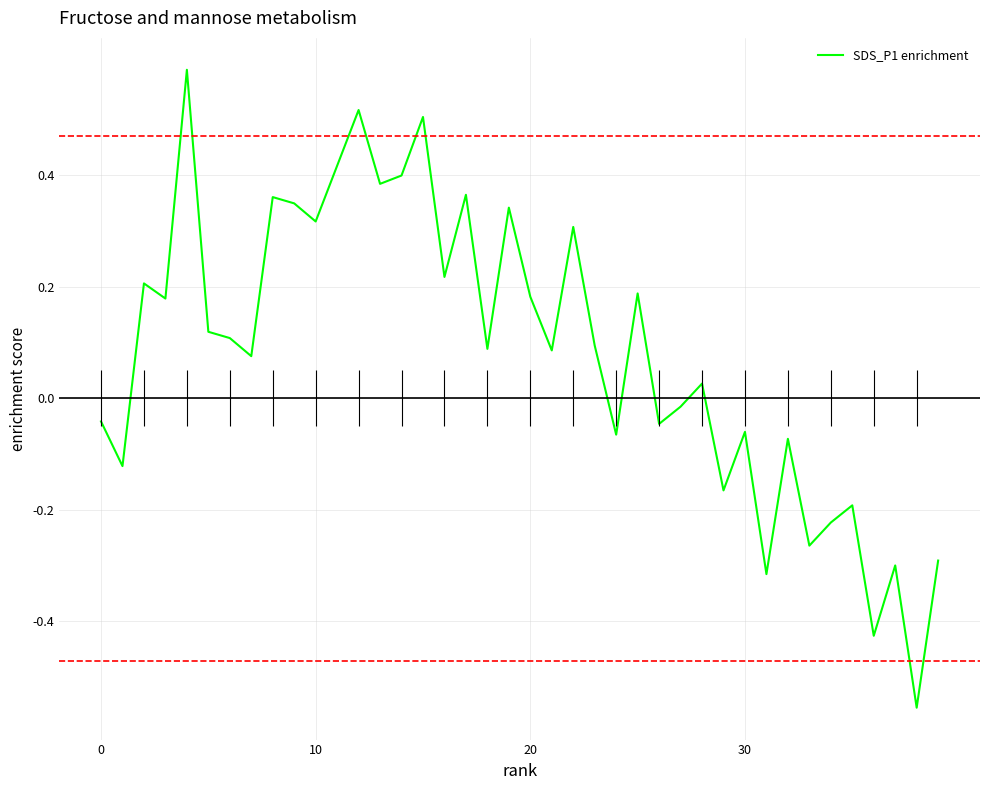

Is this an area chart (filled region under the line)?

No